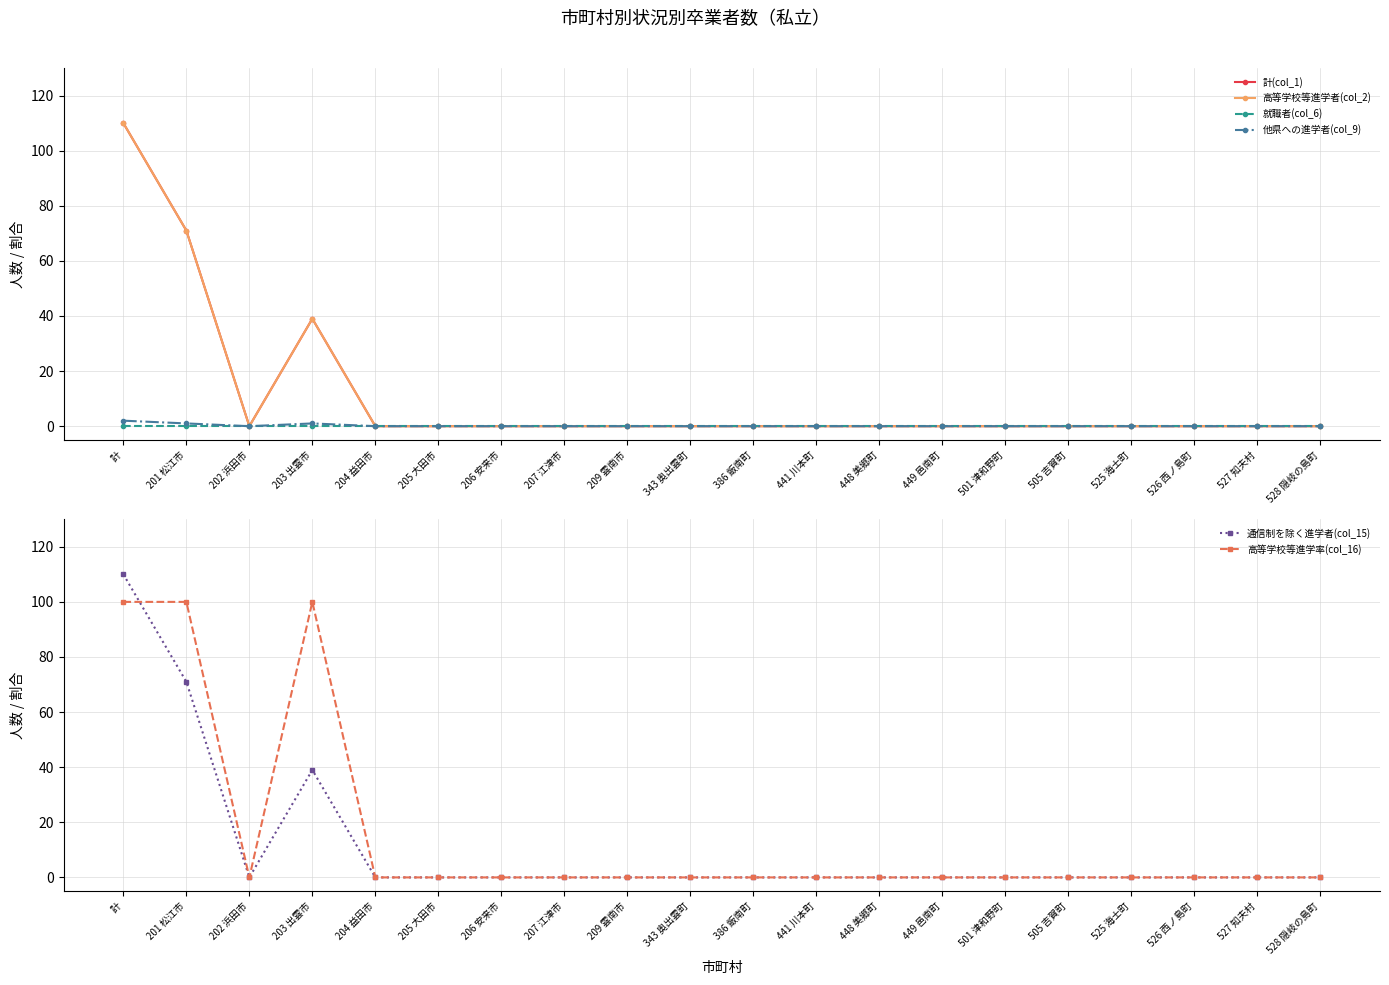

Where is the first local maximum for 他県への進学者(col_9)?

203 出雲市